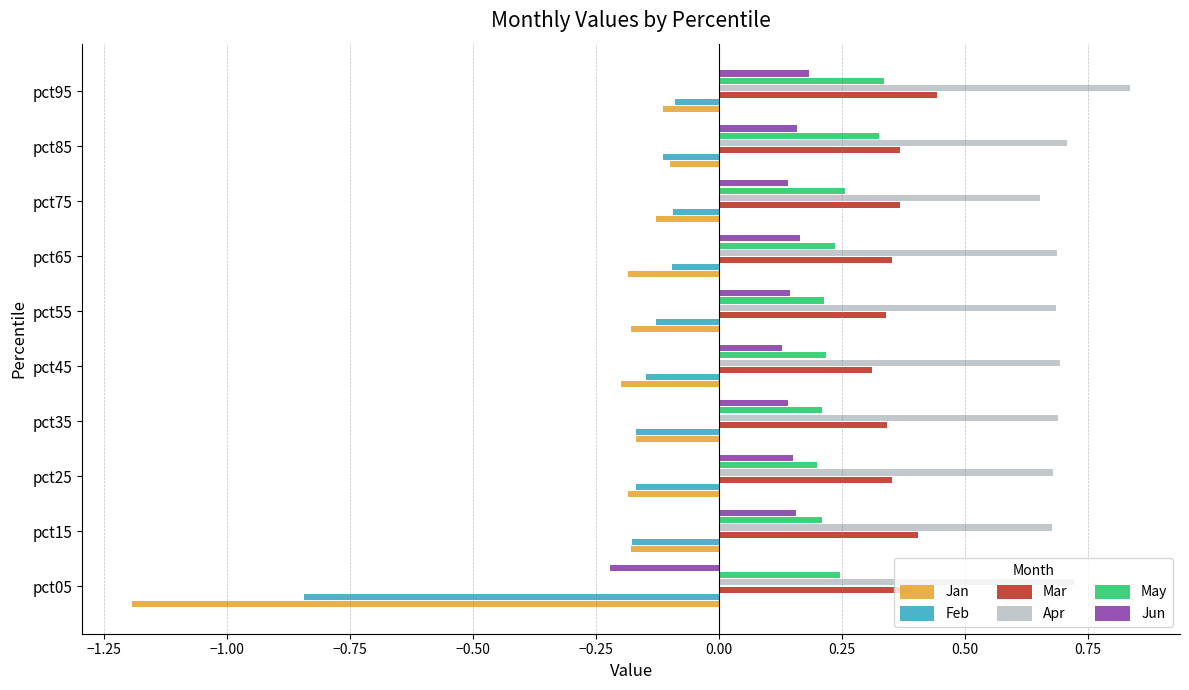

What is the total value across all series at pct95?

1.6